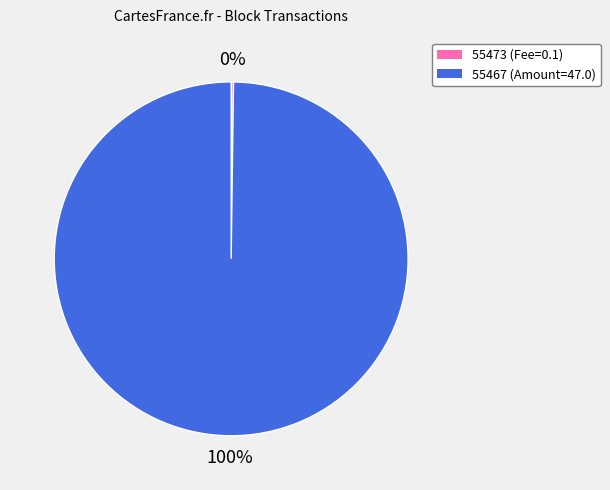

To the nearest percent, what percentage of the pie is 55467?

100%